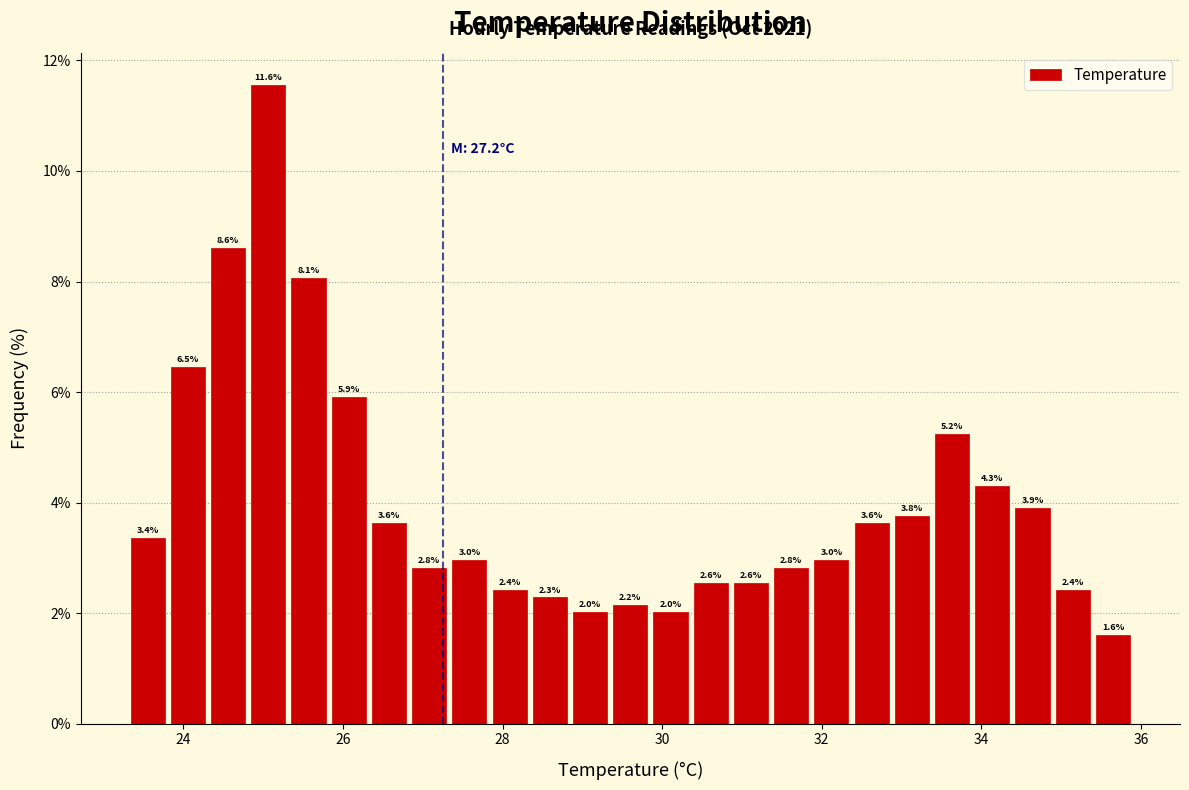

Around what value on the x-axis is the tallest bar? Give the approximate position of its centre, as read against the axis.

25.0